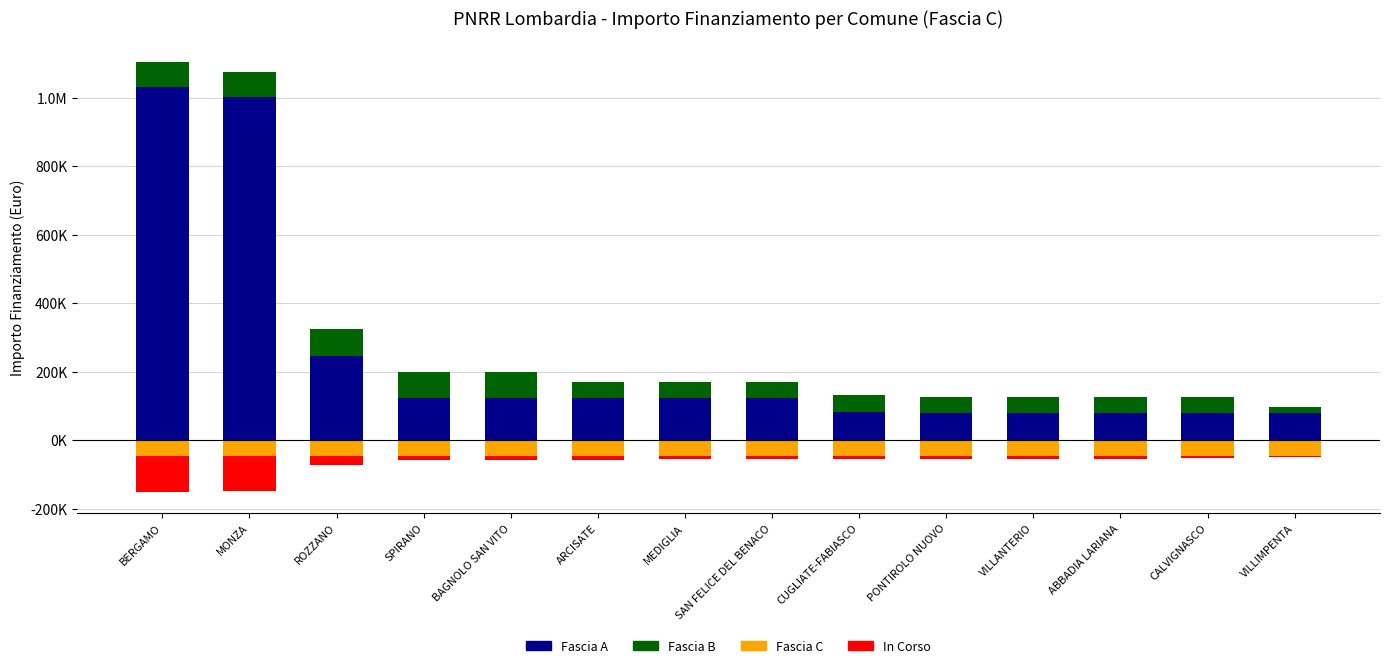

Between ARCISATE and BERGAMO, which is larger?

BERGAMO